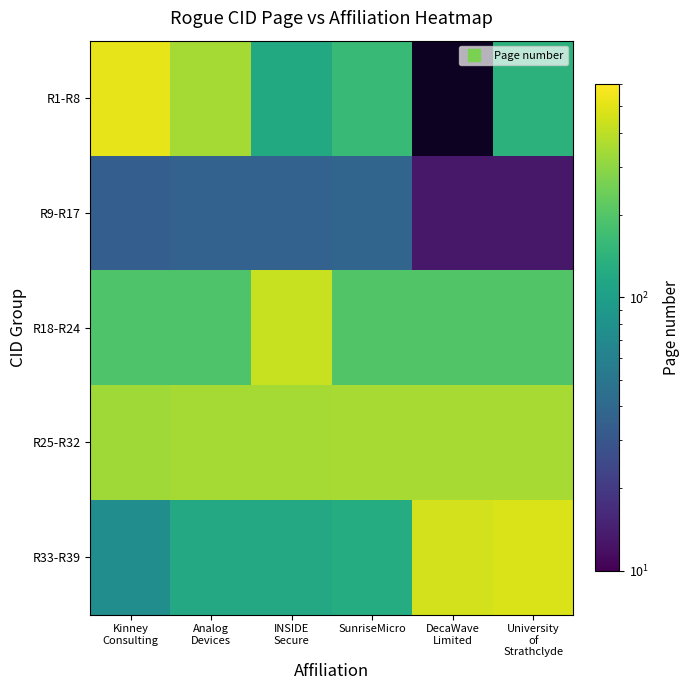

The R18-R24 series shows 426.0 at INSIDE Secure. True or false?

True